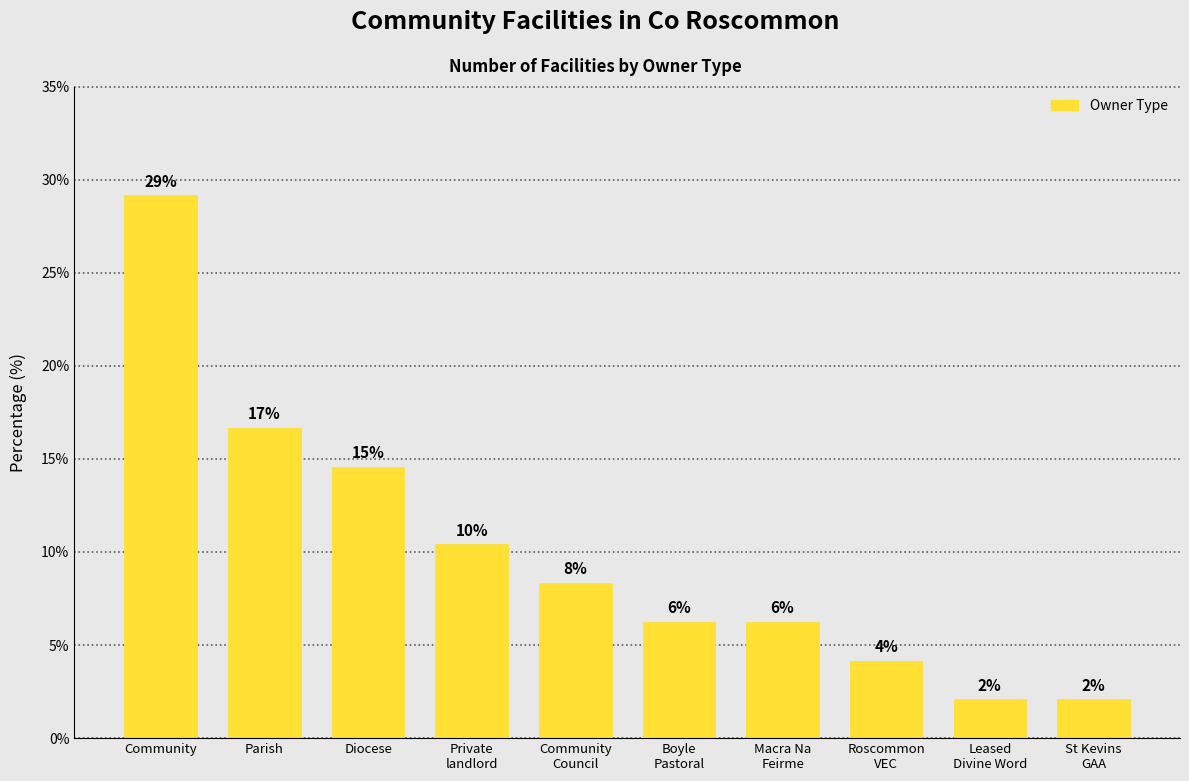

How many bars are there in total?

10